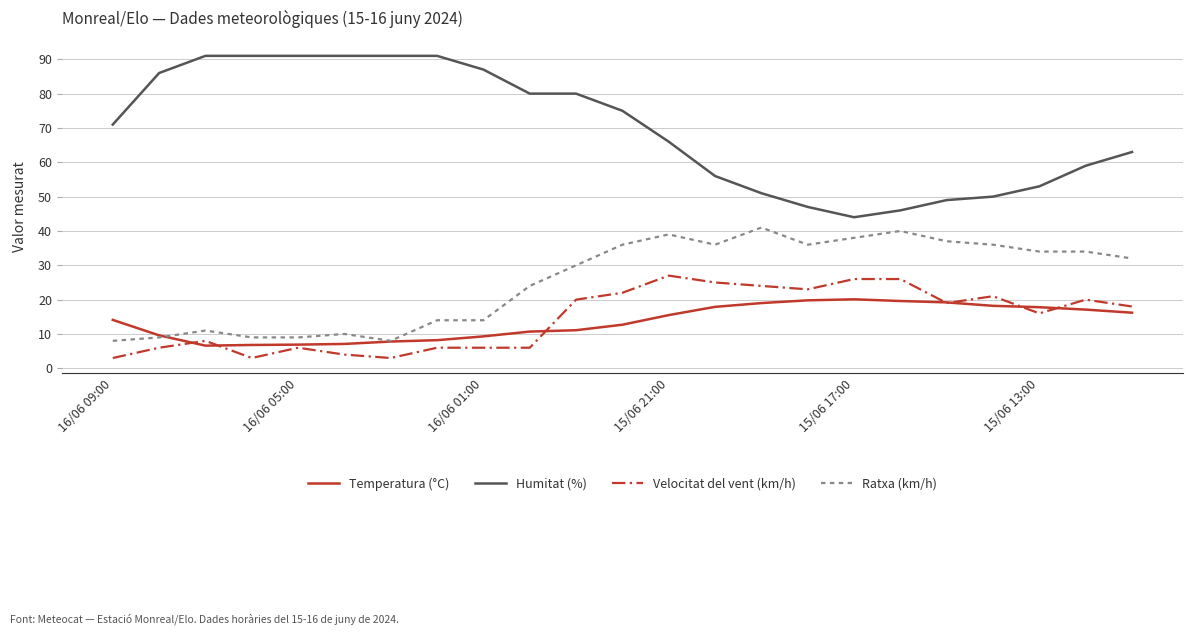

Which series has the largest total across all categories?

Humitat (%)